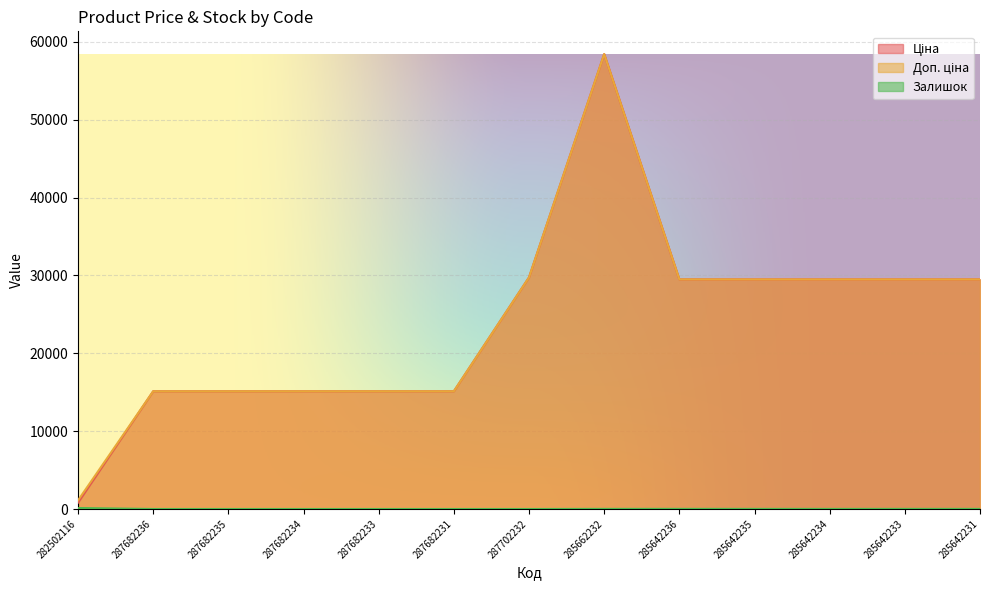

Where is the first local maximum for Доп. ціна?

285662232